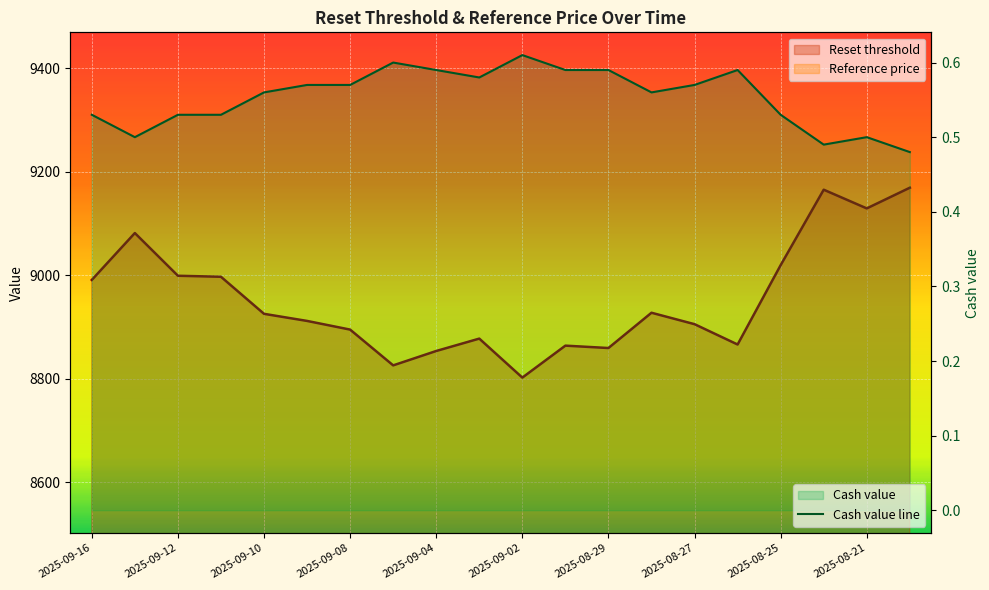

What is the label of the 5th point from the left?

2025-09-10